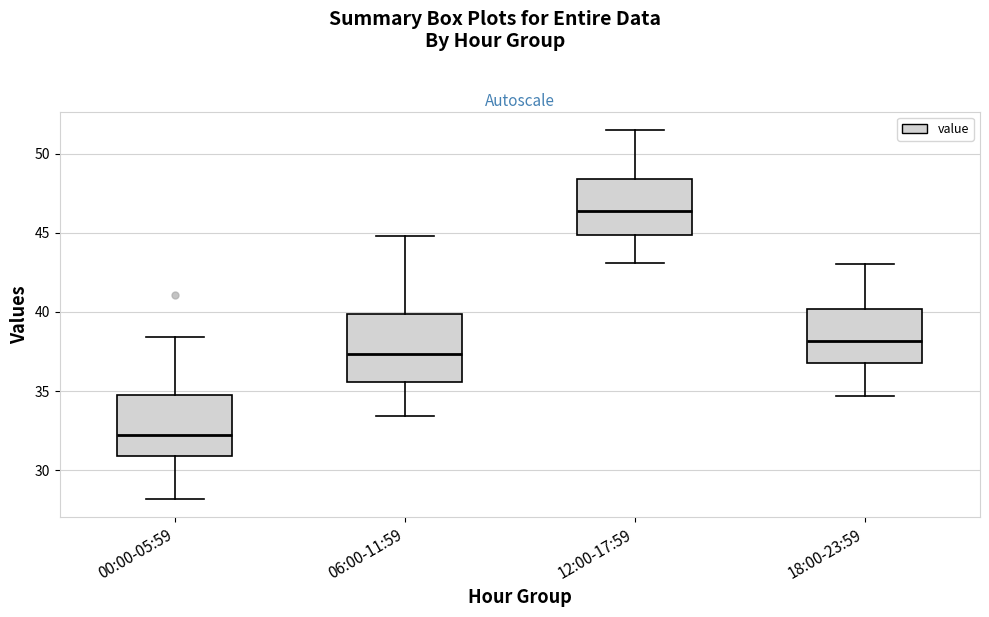

Reading left to right, read every box against the y-axis: the position of its median line, the range the box covers, and the ends of its whiskers. The values are not printed on the chart, so give them approximately, as read against the axis.

00:00-05:59: median 32.5, box 31.0 to 35.0, whiskers 28.0 to 38.5
06:00-11:59: median 37.5, box 35.5 to 40.0, whiskers 33.5 to 45.0
12:00-17:59: median 46.5, box 45.0 to 48.5, whiskers 43.0 to 51.5
18:00-23:59: median 38.0, box 37.0 to 40.0, whiskers 34.5 to 43.0